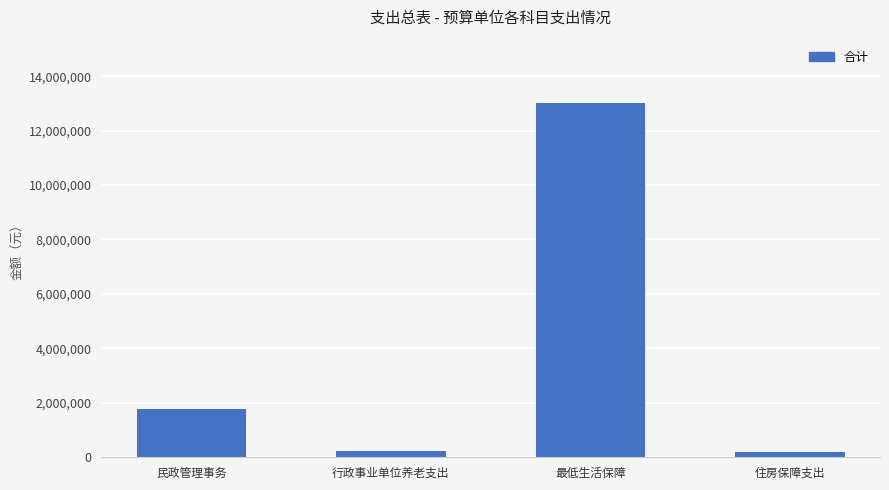

What is the label of the 3rd bar from the right?

行政事业单位养老支出